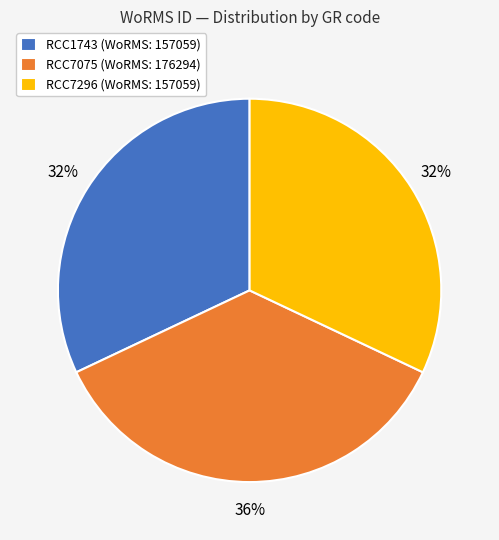

To the nearest percent, what portion does RCC1743 represent?

32%